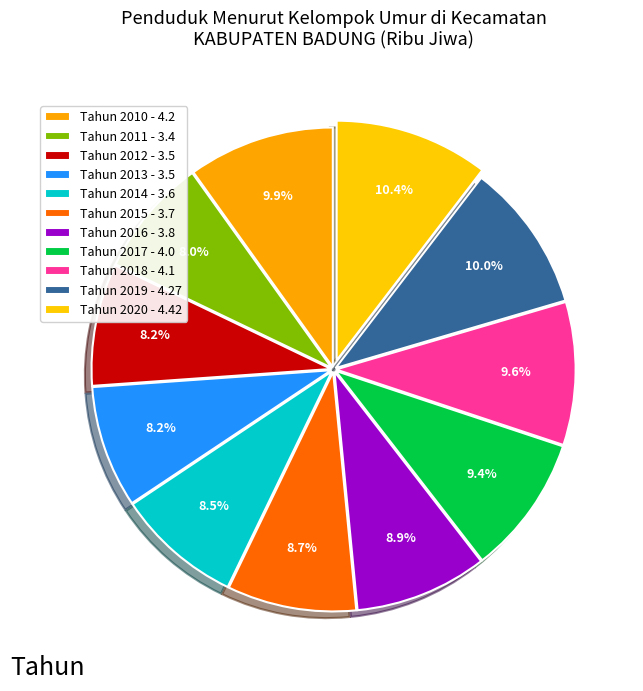

What is the smallest slice in the pie chart?

Tahun 2011